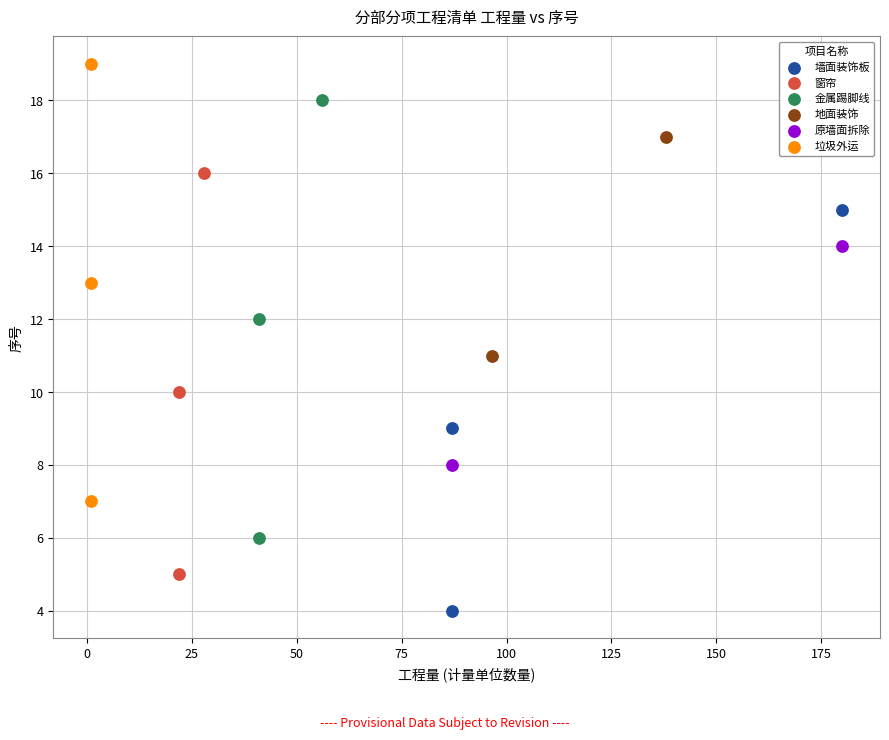

Which series contains the highest Y value?

垃圾外运